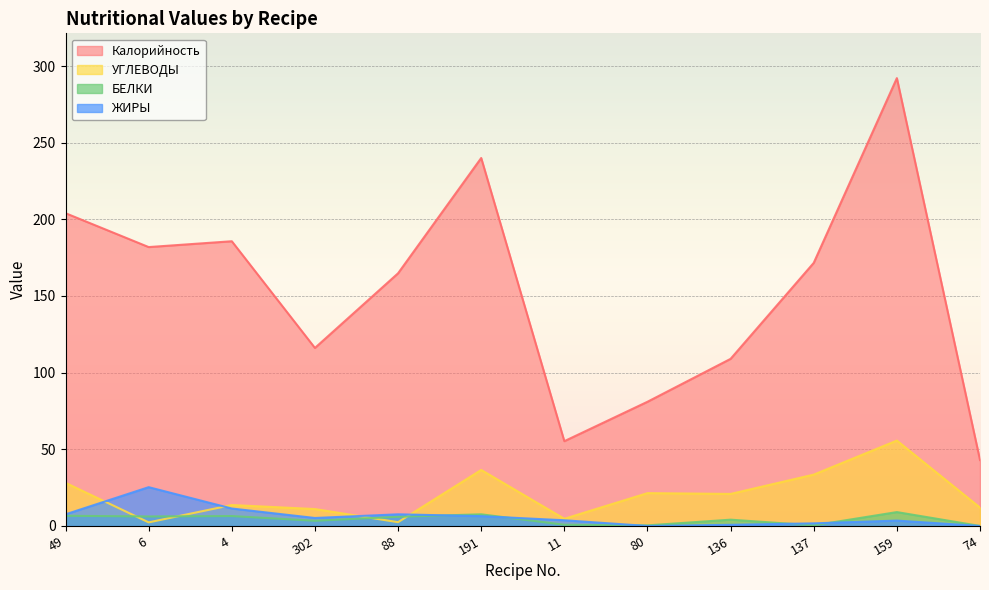

How many interior local valleys does the Калорийность series have?

3